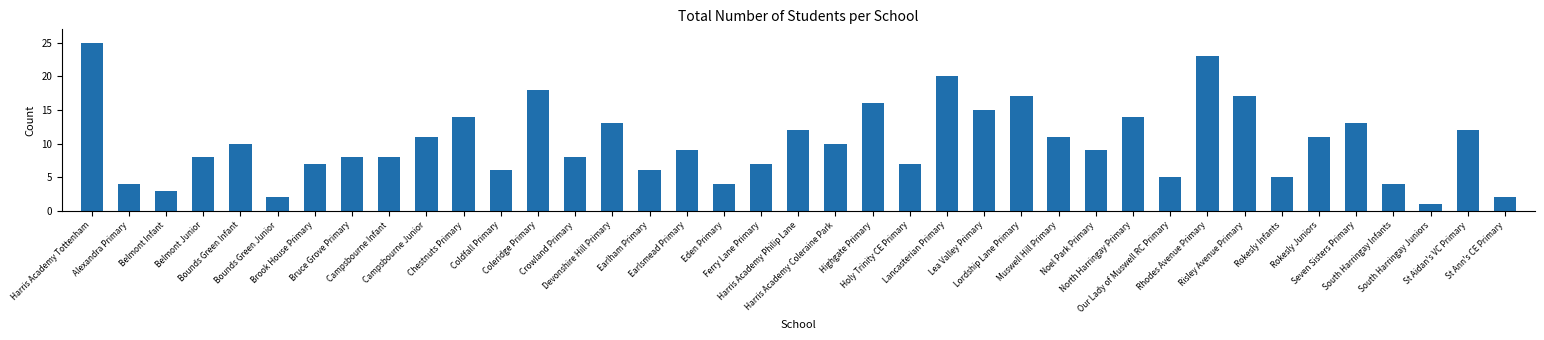

How many categories are shown in the chart?

39